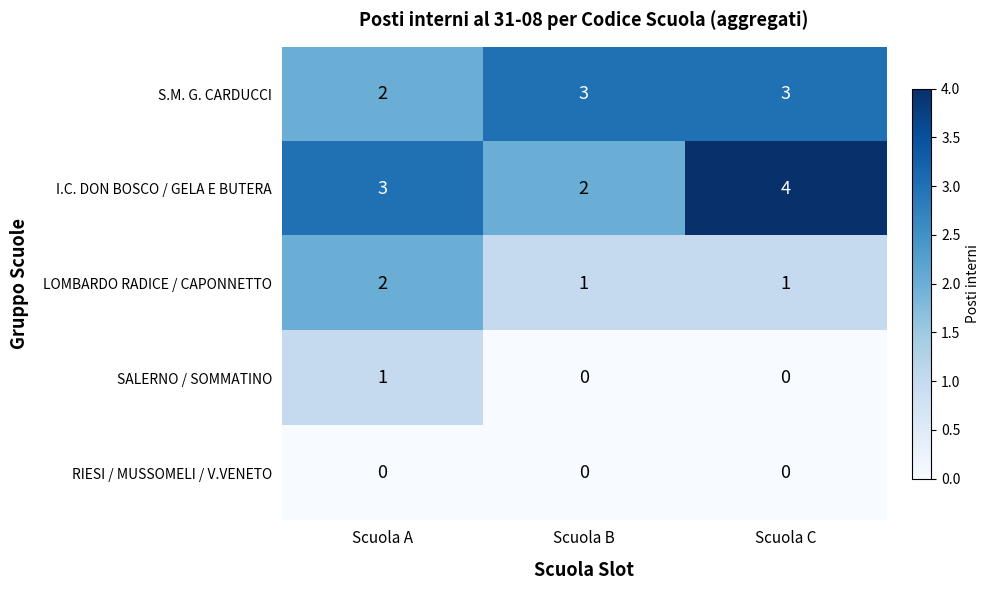

Which series has the widest spread of values?

I.C. DON BOSCO / GELA E BUTERA